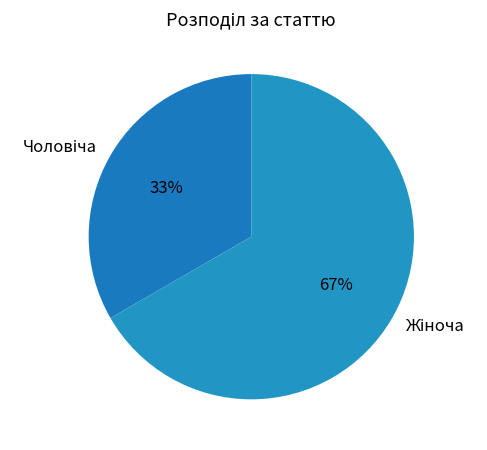

Is there a majority slice in this chart?

Yes